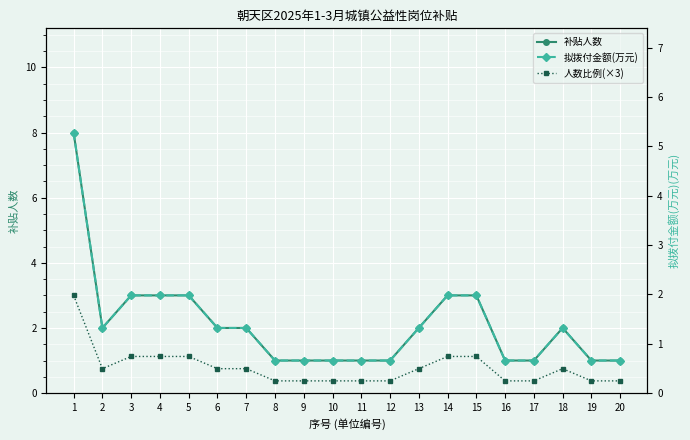

What is the sum of all 拟拨付金额(万元) values?

27.7